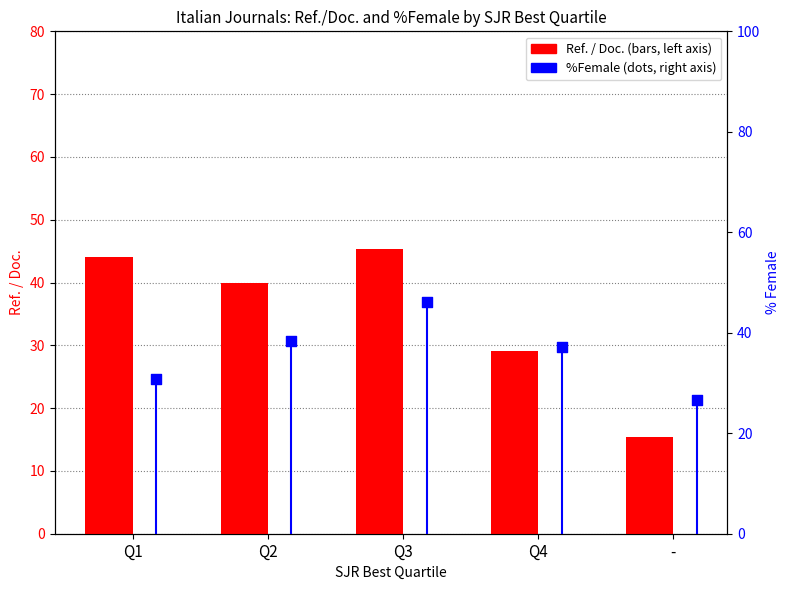

At which category is the sum across all series the highest?

Q3